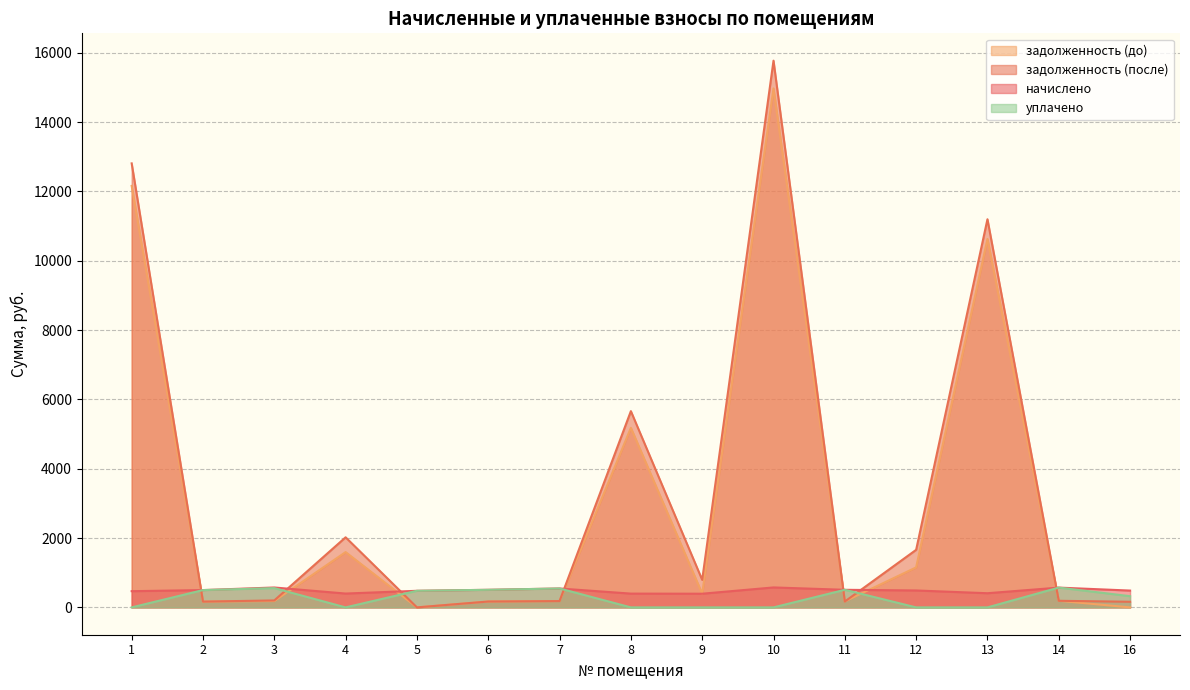

How many lines are shown in the chart?

4